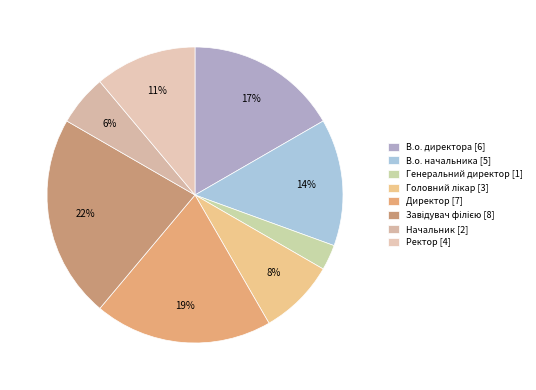

Rank the categories by value from lowest to highest.

Генеральний директор, Начальник, Головний лікар, Ректор, В.о. начальника, В.о. директора, Директор, Завідувач філією